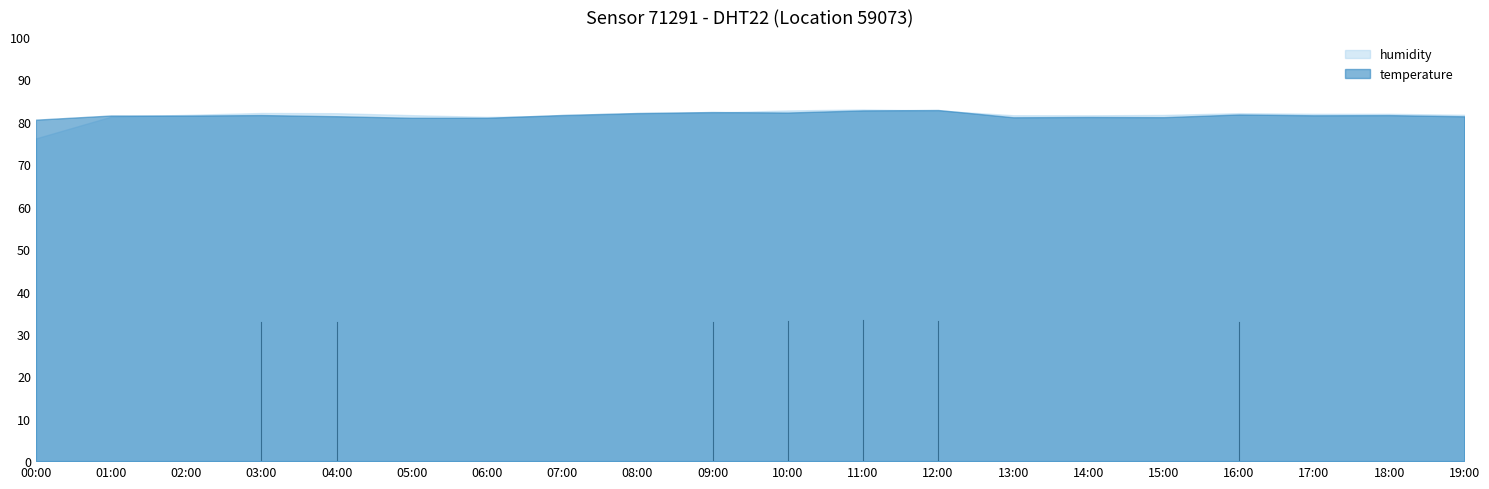

What position from the right is 06:00?

14